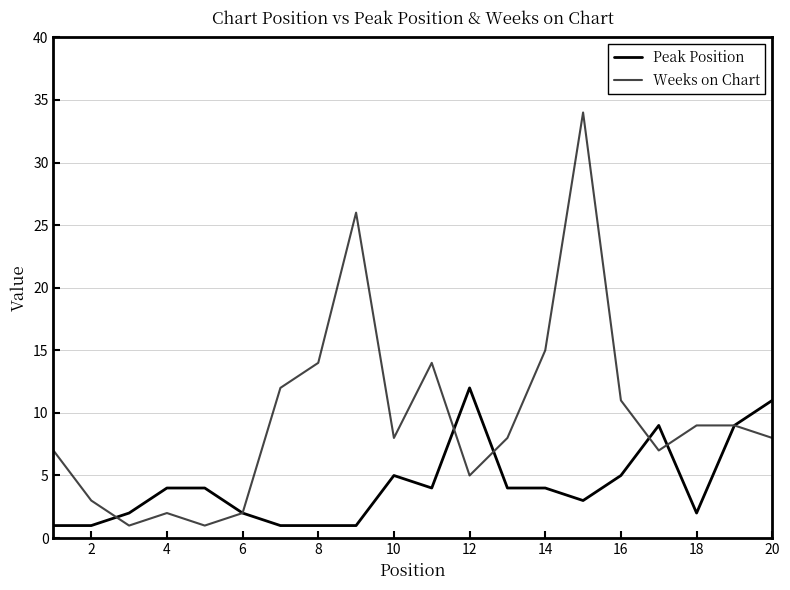

Rank the series by their maximum value, from lowest to highest.

Peak Position, Weeks on Chart